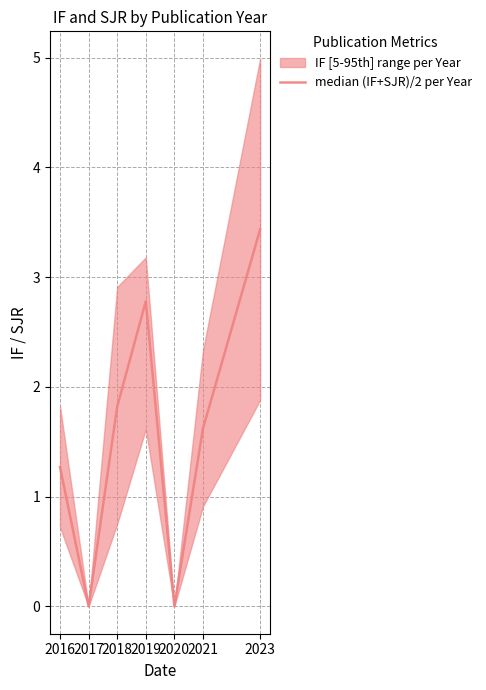

True or false: the data has more than 1 interior local peaks.

False